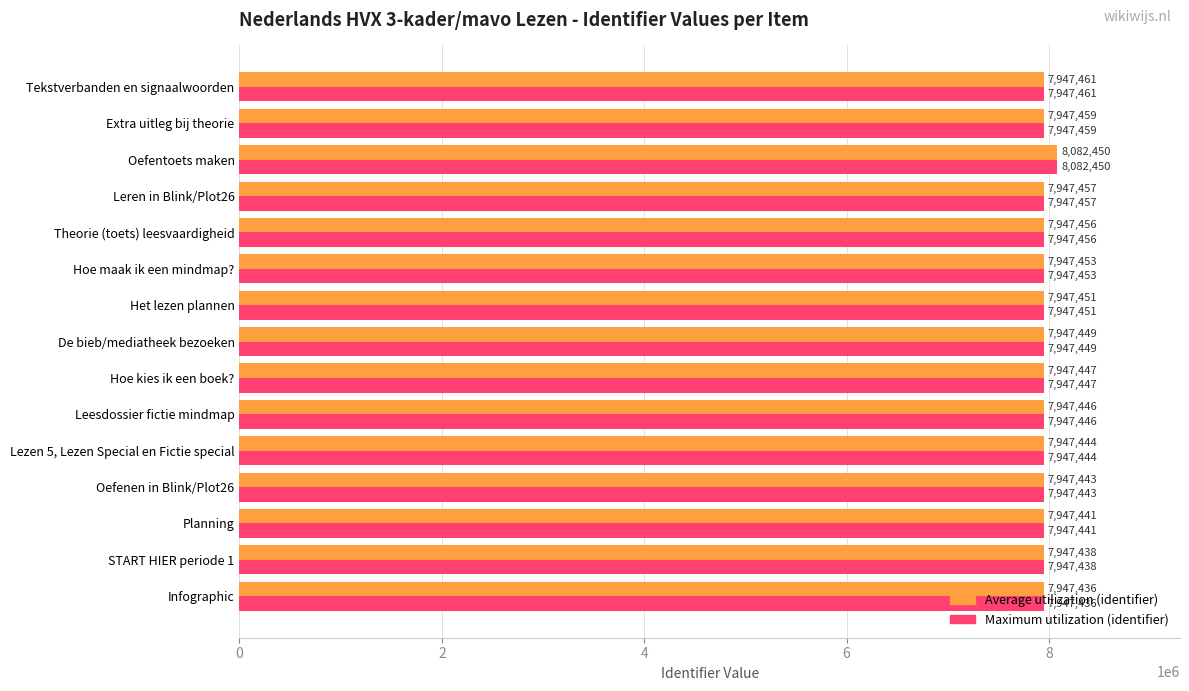

At which category does the chart reach its minimum across all series?

Infographic